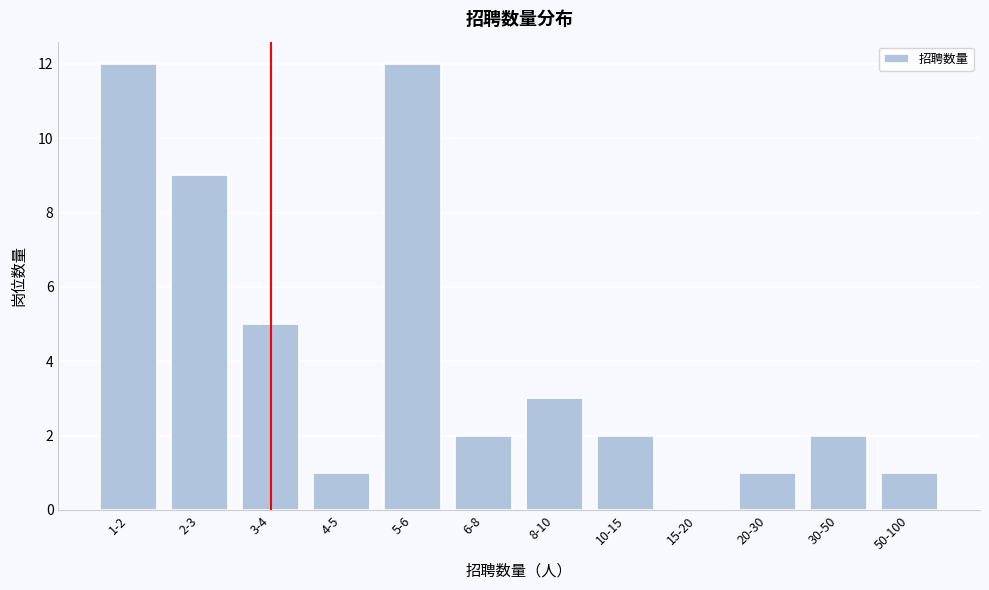

Reading left to right, what are all the values shown in this chart?

1-2=12	2-3=9	3-4=5	4-5=1	5-6=12	6-8=2	8-10=3	10-15=2	15-20=0	20-30=1	30-50=2	50-100=1